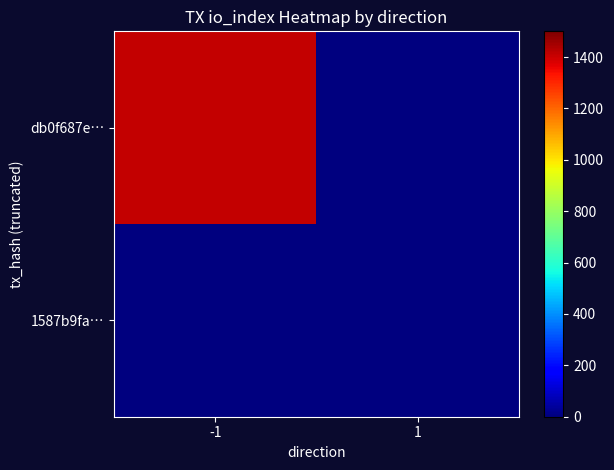

Rank the series by their average value, from lowest to highest.

1587b9fa…, db0f687e…